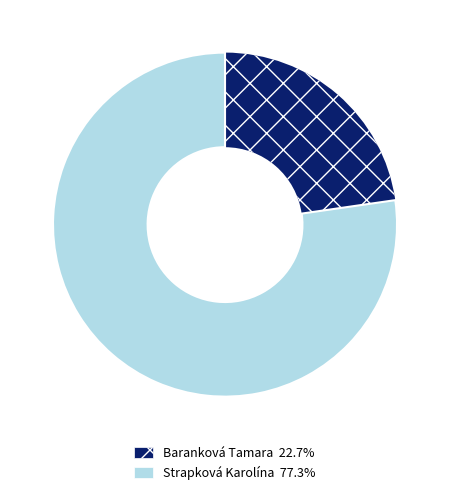

How many slices are in this pie chart?

2